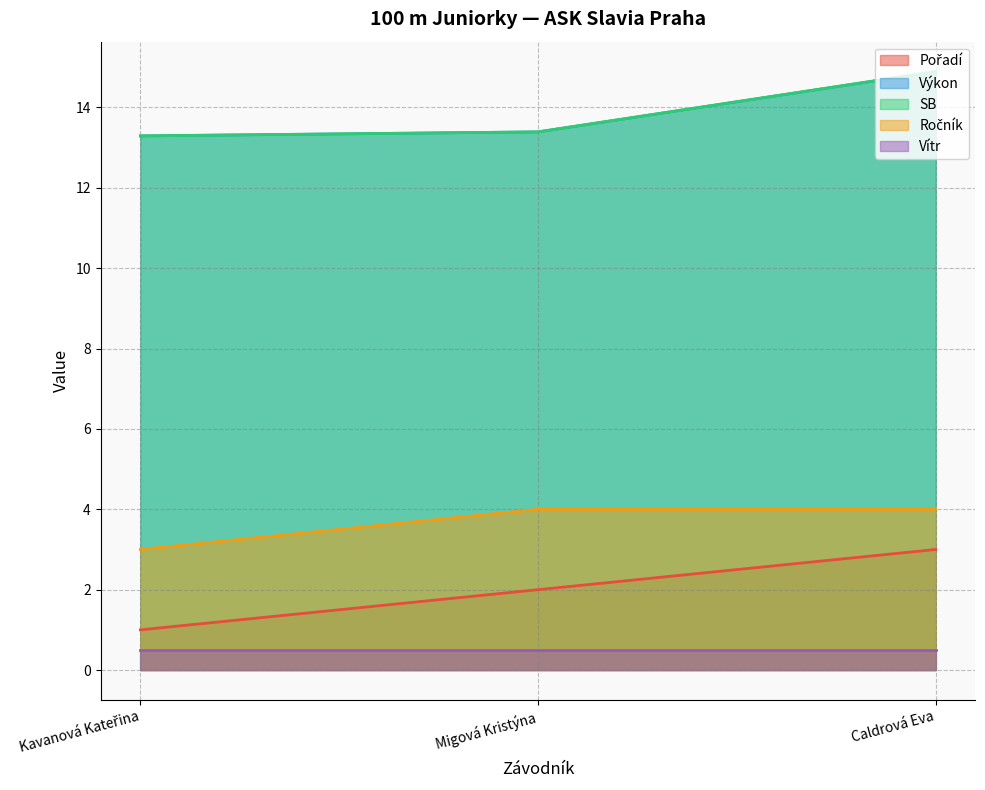

What is the highest value of the Pořadí series?

3.0